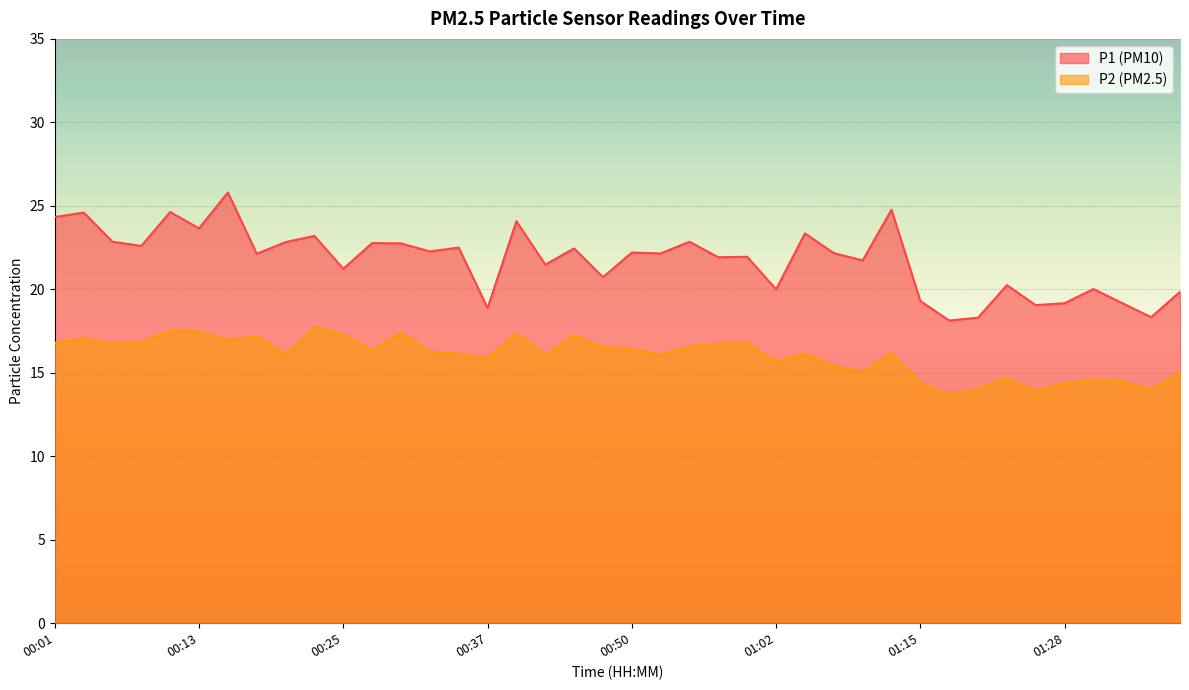

How many categories are shown in the chart?

40